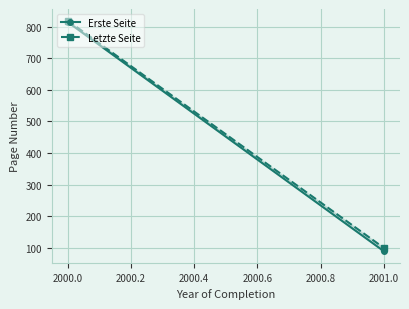

How many data points does each series have?

2